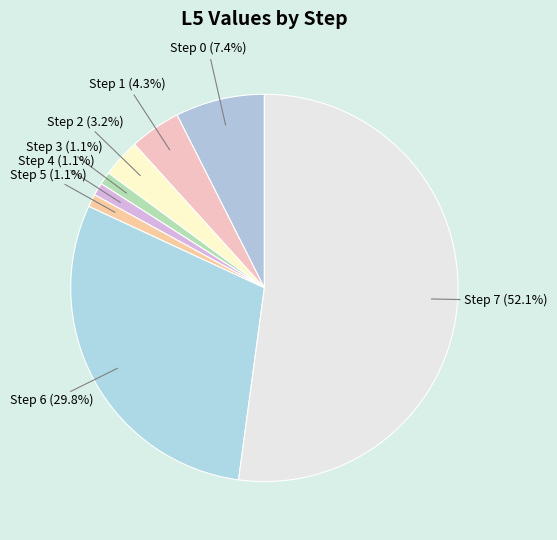

How many slices are in this pie chart?

8